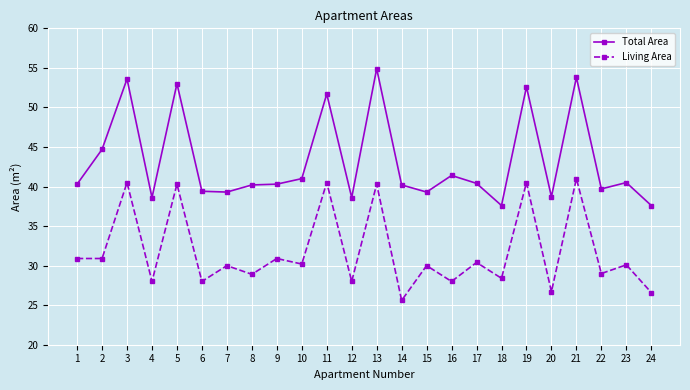

What is the approximate value of Total Area at 4?

38.6